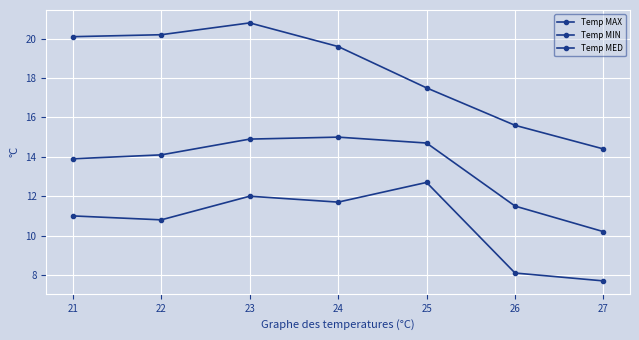

What is the sum of the Temp MIN values at 24 and 26?

19.8